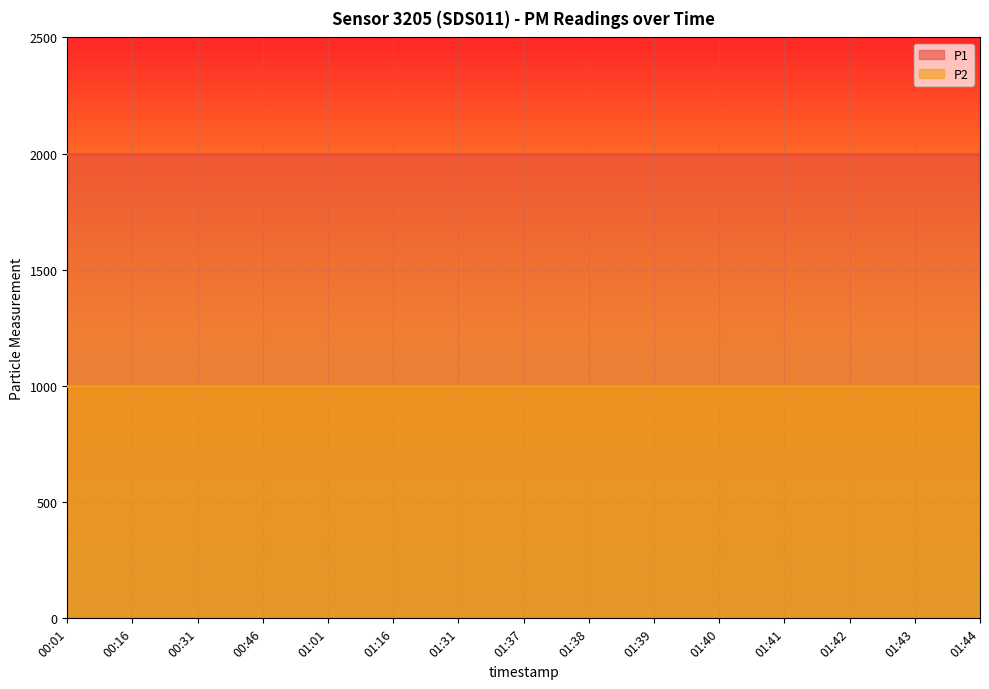

True or false: P2 has a value of 999.9 at 01:42.

True